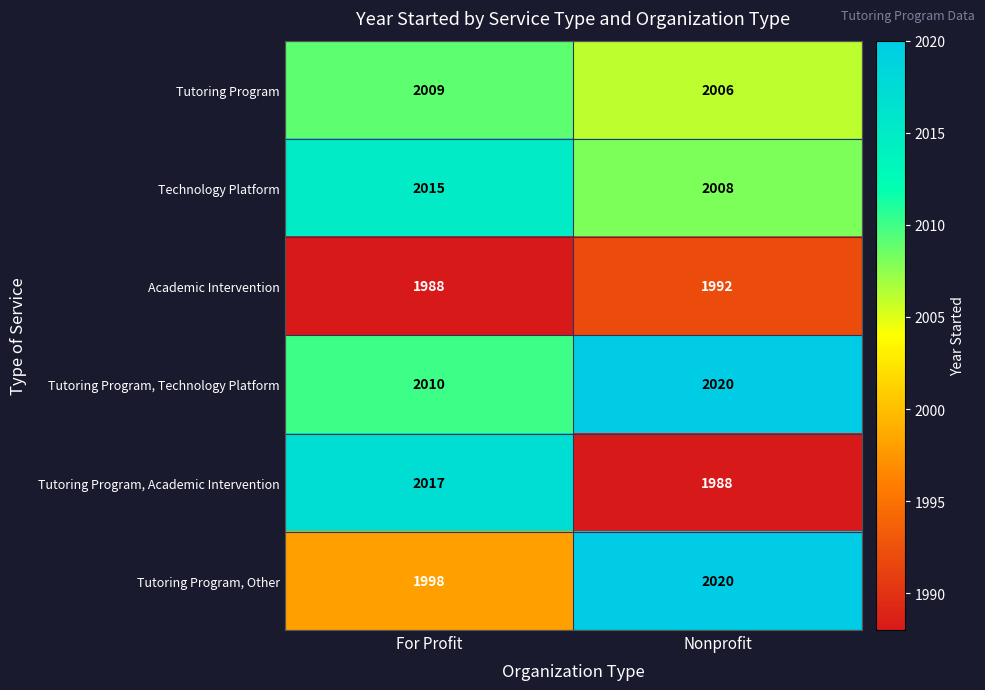

What is the sum of the Technology Platform values at For Profit and Nonprofit?

4023